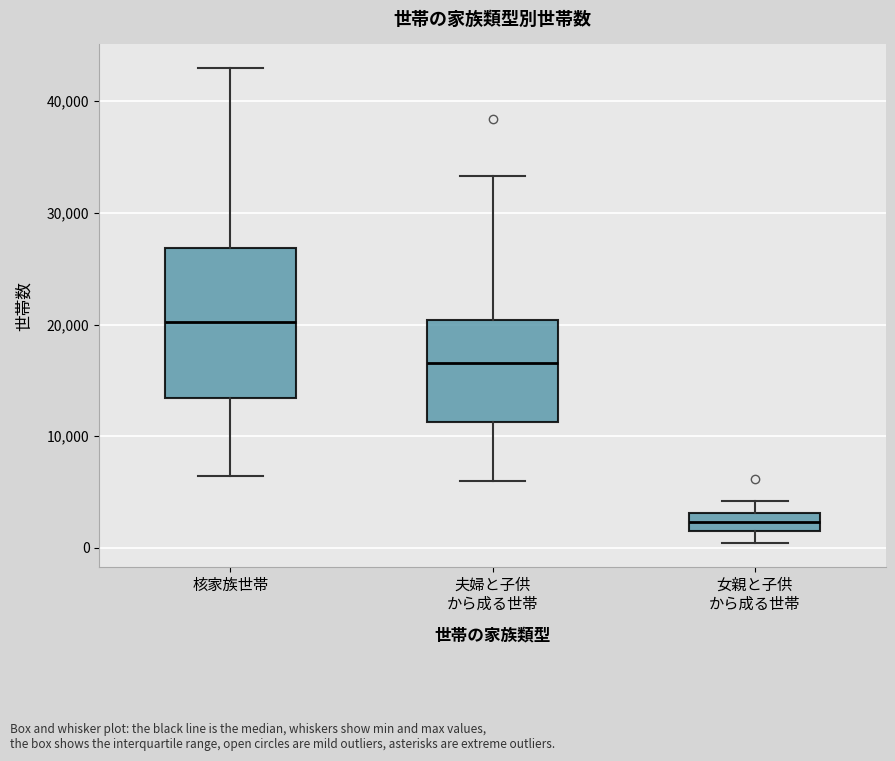

Where is the upper edge of the box for 核家族世帯 on the y-axis? The values are not printed on the chart, so give them approximately, as read against the axis.

27000